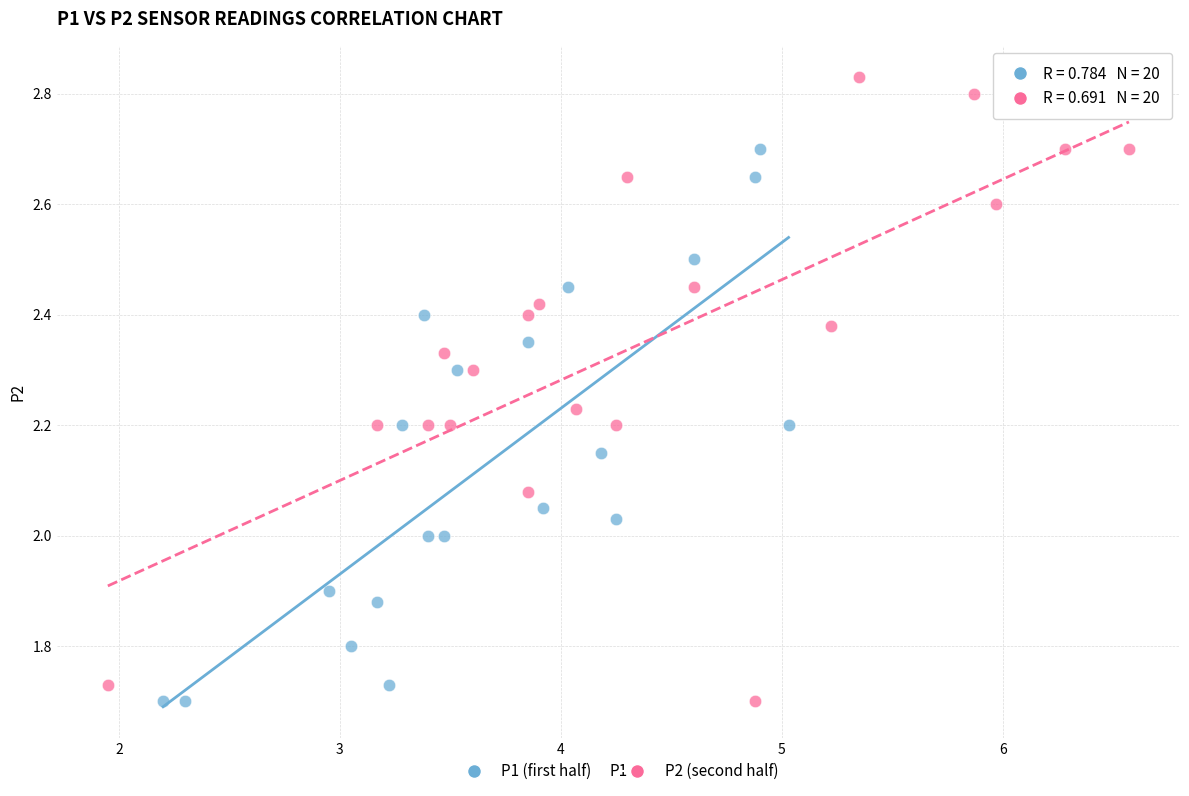

Which series has the widest spread of Y values?

P2 (second half)